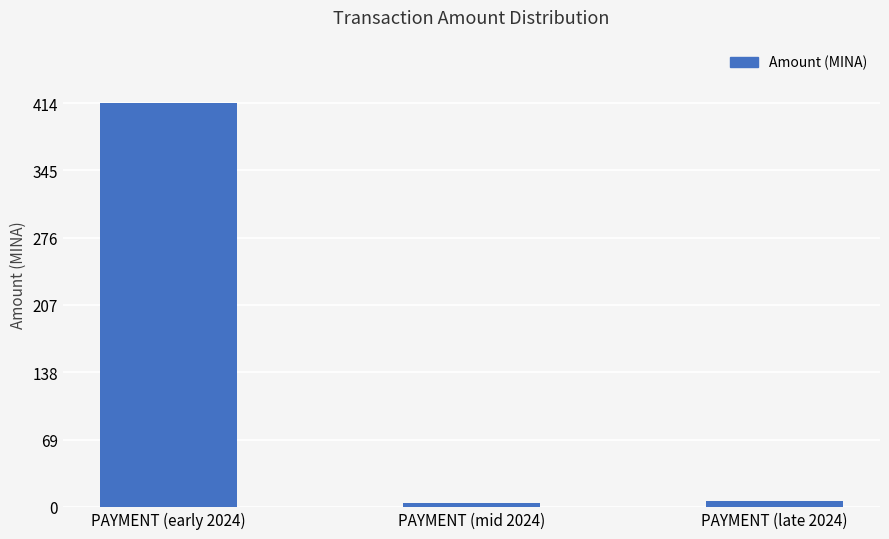

How many bars are there in total?

3